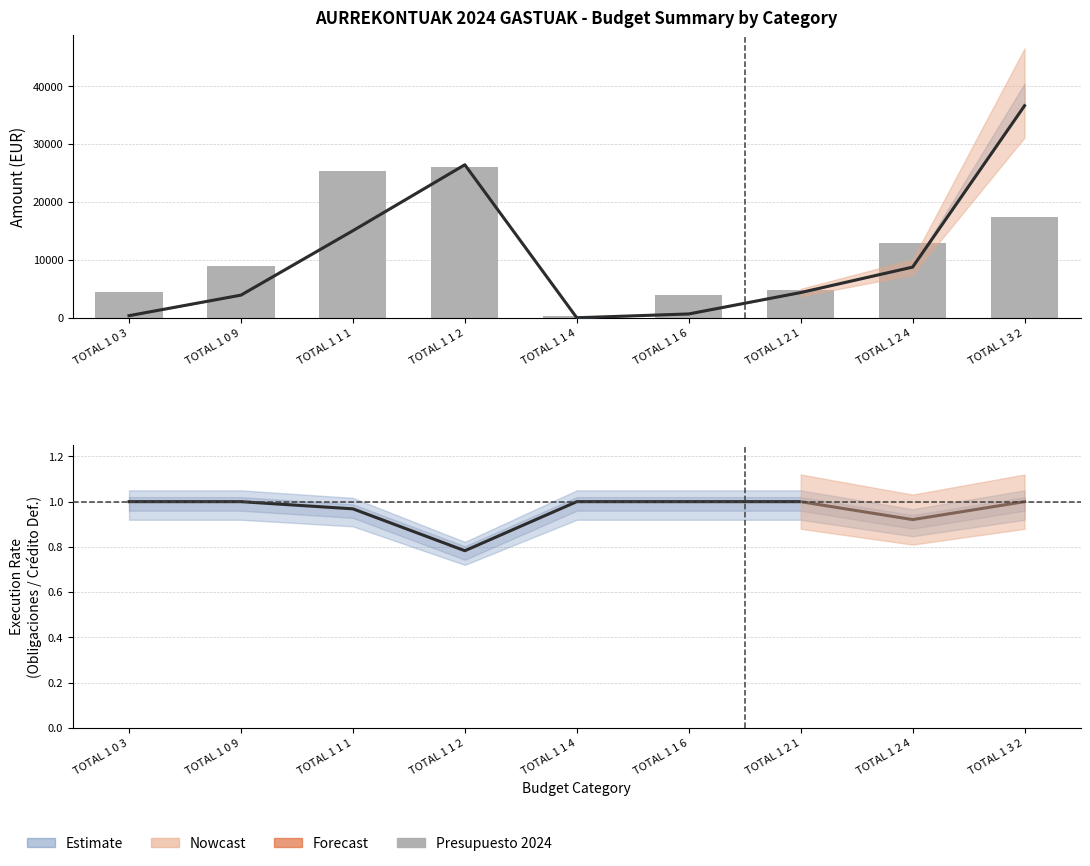

Which series has the widest spread of values?

Estimate (Crédito Definitivo)